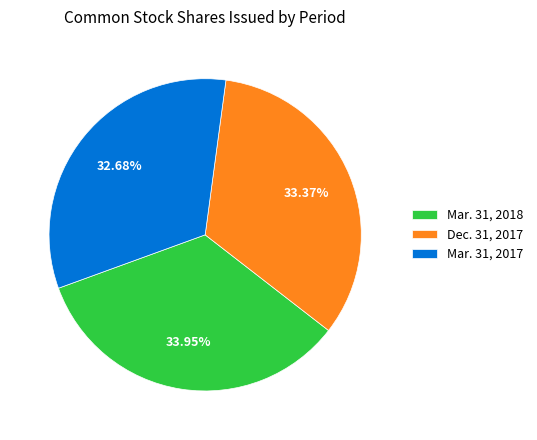

To the nearest percent, what is the combined percentage of Mar. 31, 2017 and Mar. 31, 2018?

67%